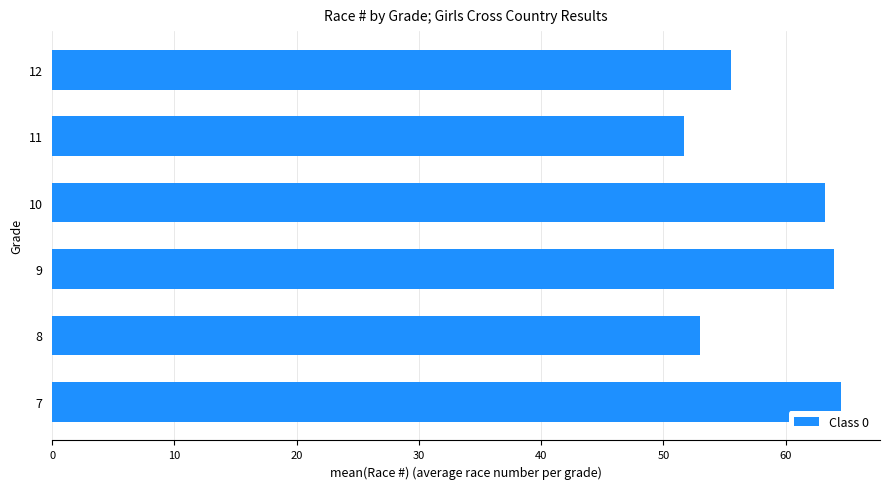

What is the change in value from 7 to 11?

-12.8